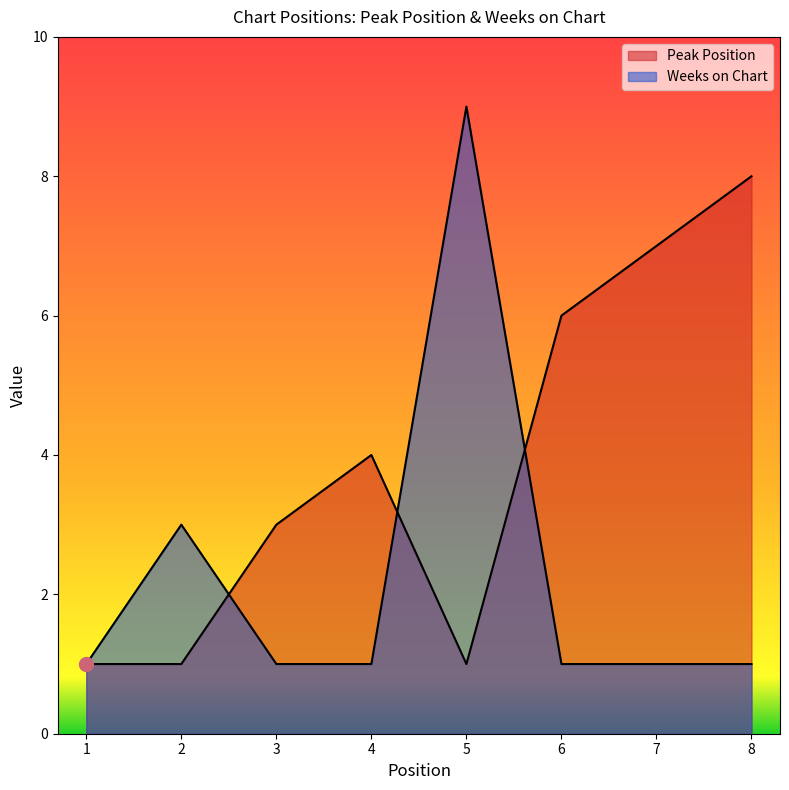

Between 7 and 4, which is larger?

7